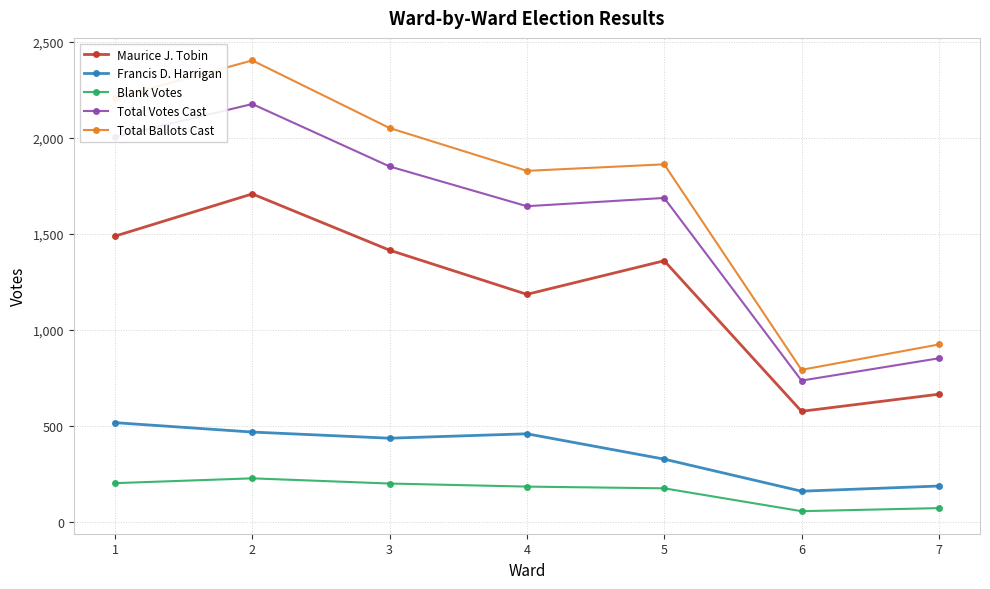

What is the difference between the Blank Votes values at 1 and 6?

146